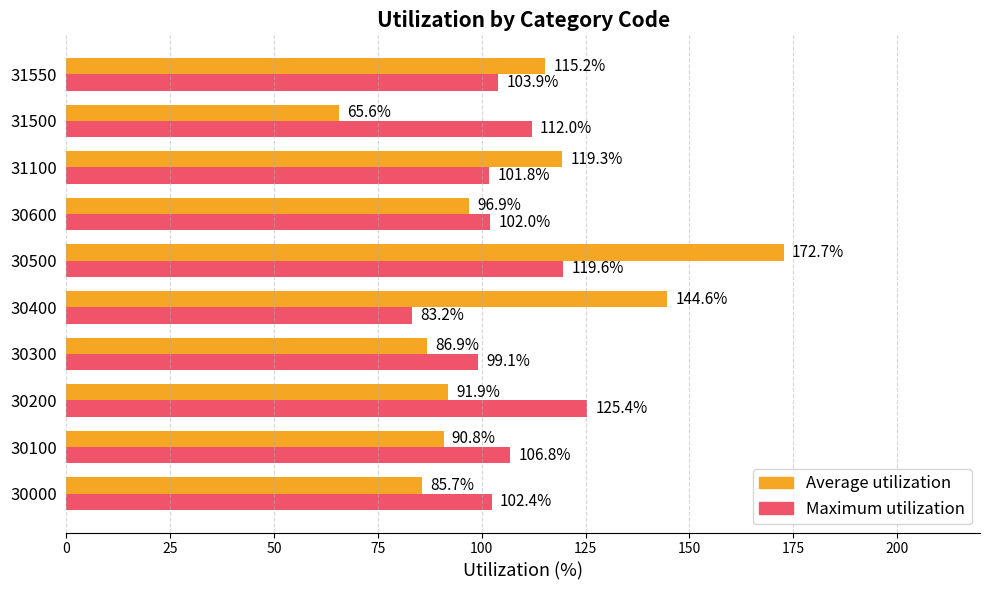

What is the spread (max minus min) of values at 31500?

46.4